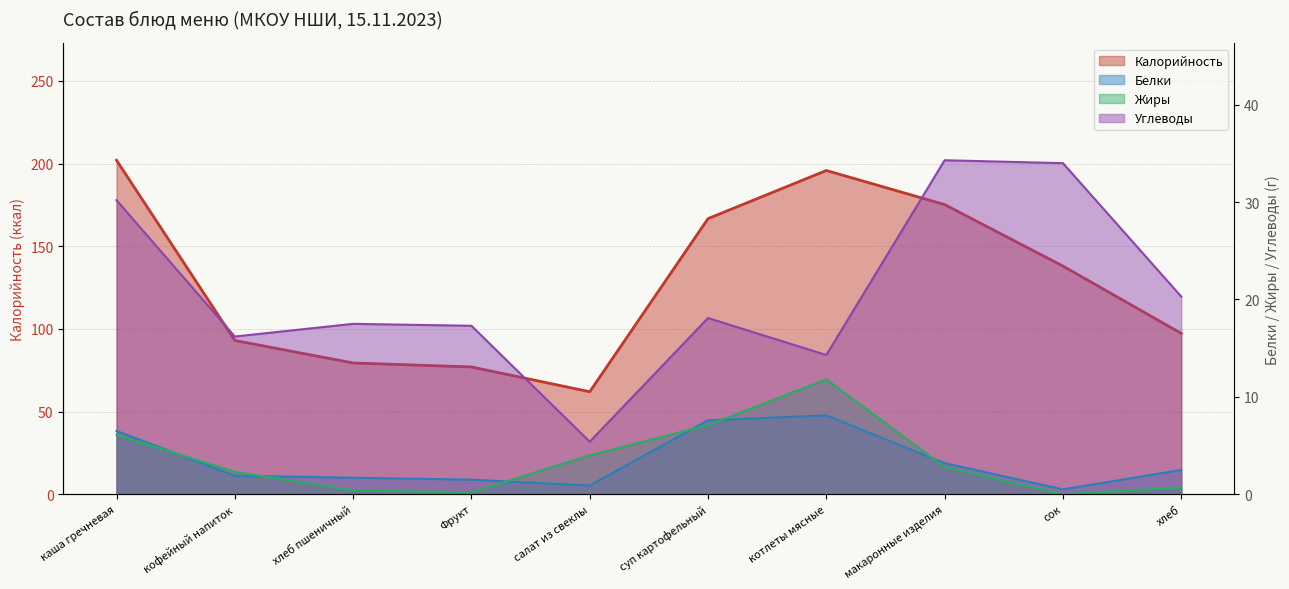

Rank the categories by Белки value from highest to lowest.

котлеты мясные, суп картофельный, каша гречневая, макаронные изделия, хлеб, кофейный напиток, хлеб пшеничный, Фрукт, салат из свеклы, сок